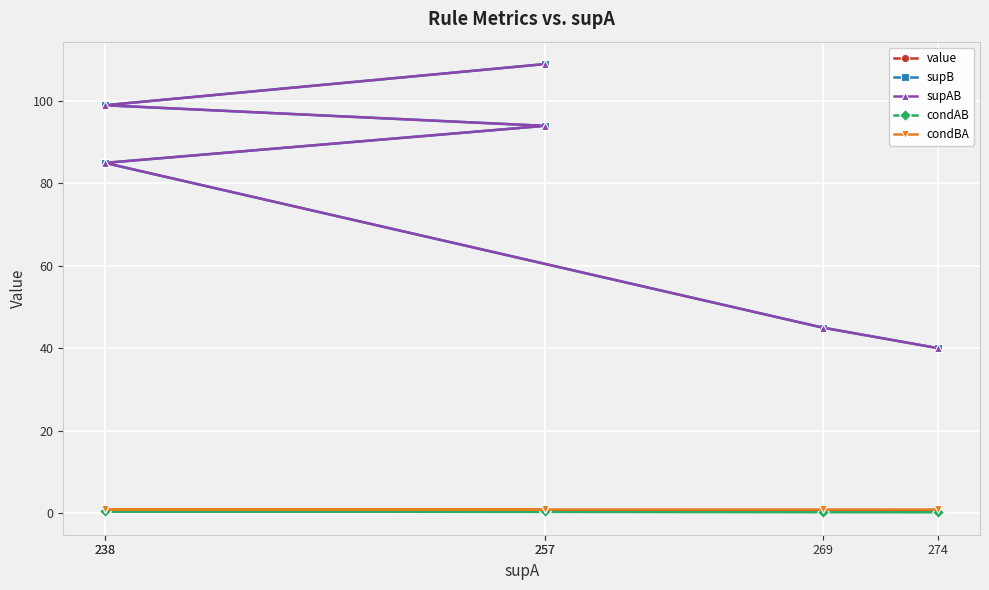

True or false: supB and condAB intersect in this chart.

False